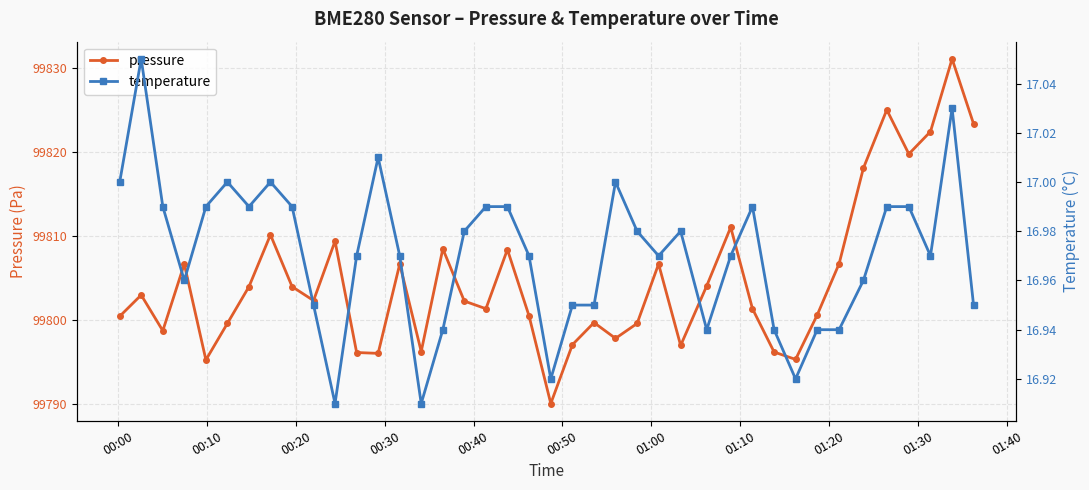

True or false: pressure and temperature cross at least once.

False